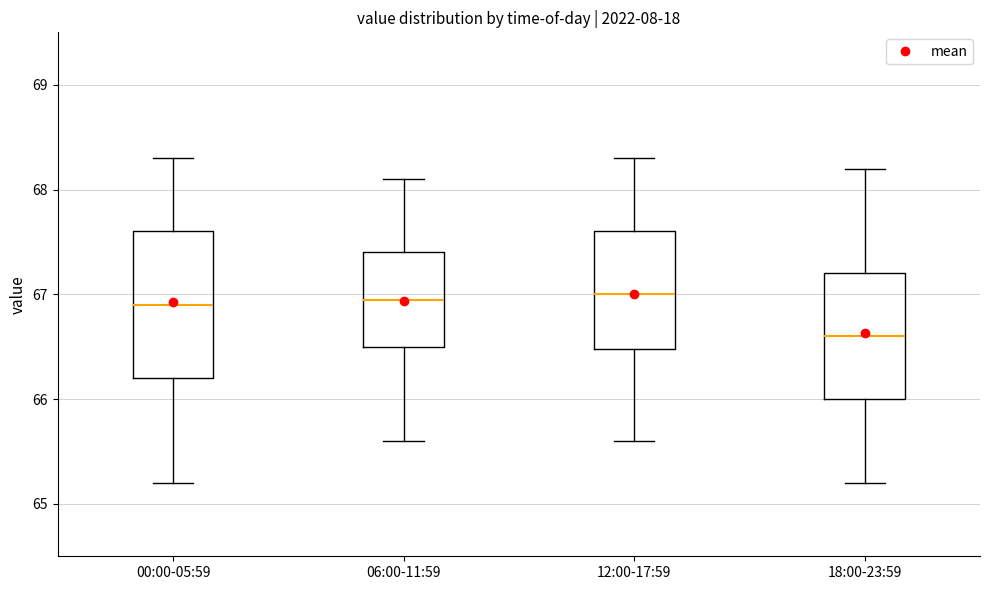

Which box is the tallest, from its lower edge to its upper edge?

00:00-05:59